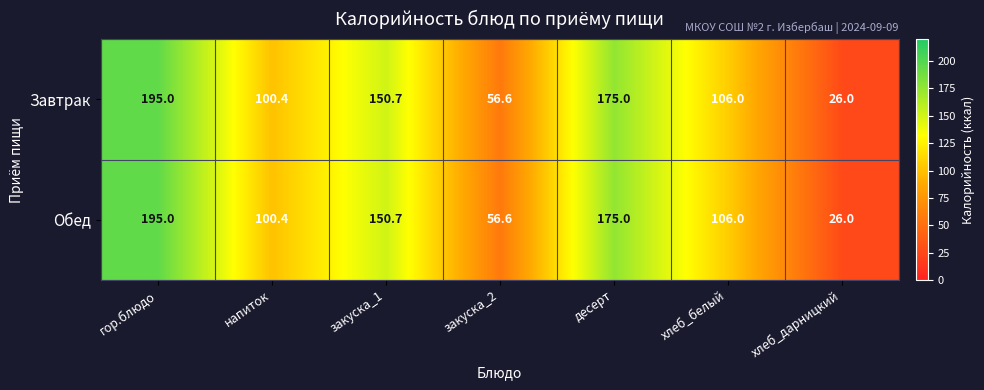

What is the average value of the Обед series?

115.7